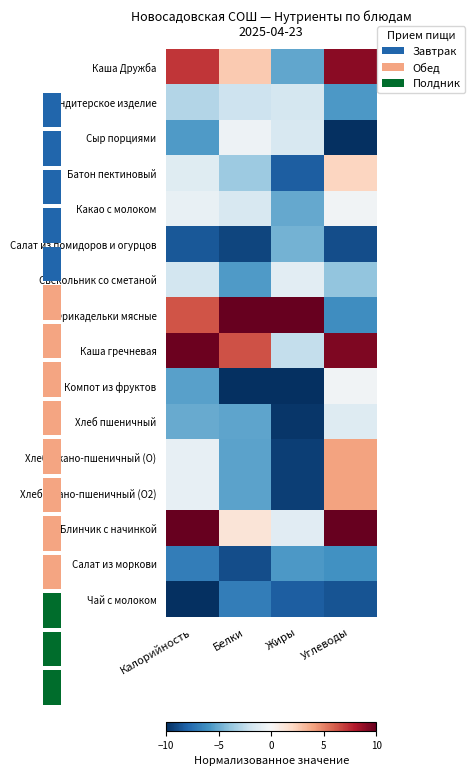

Is the value of Компот из фруктов at Калорийность greater than the value of Хлеб пшеничный at Калорийность?

No